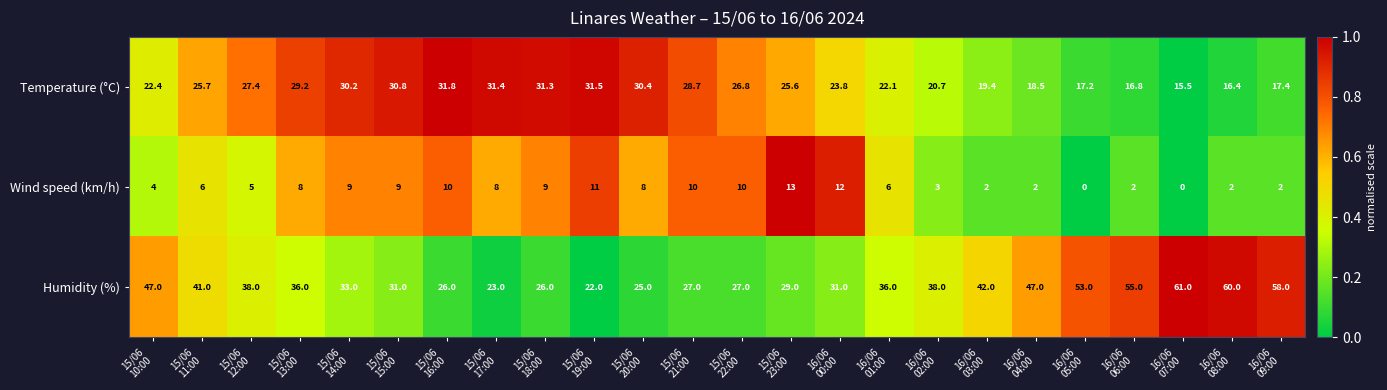

Count the number of data series in this chart.

3